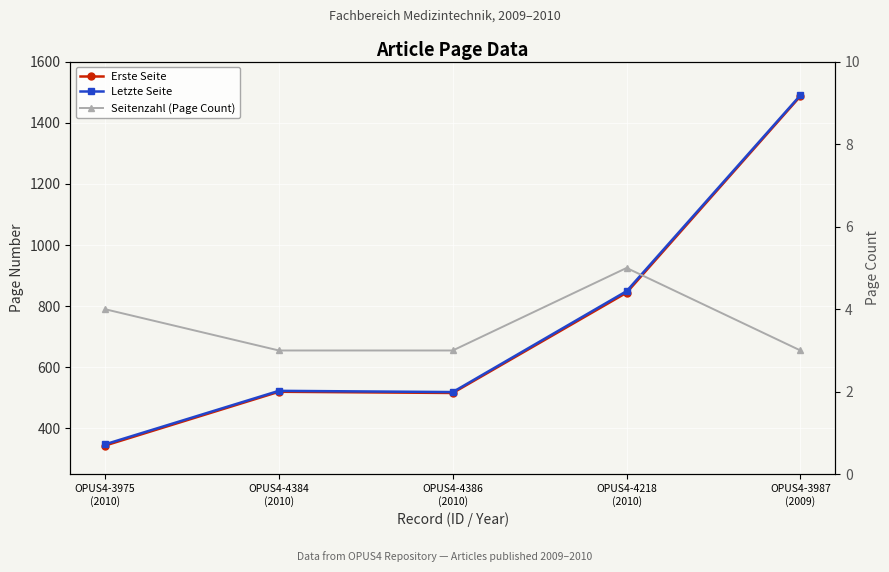

True or false: Letzte Seite and Erste Seite cross at least once.

False